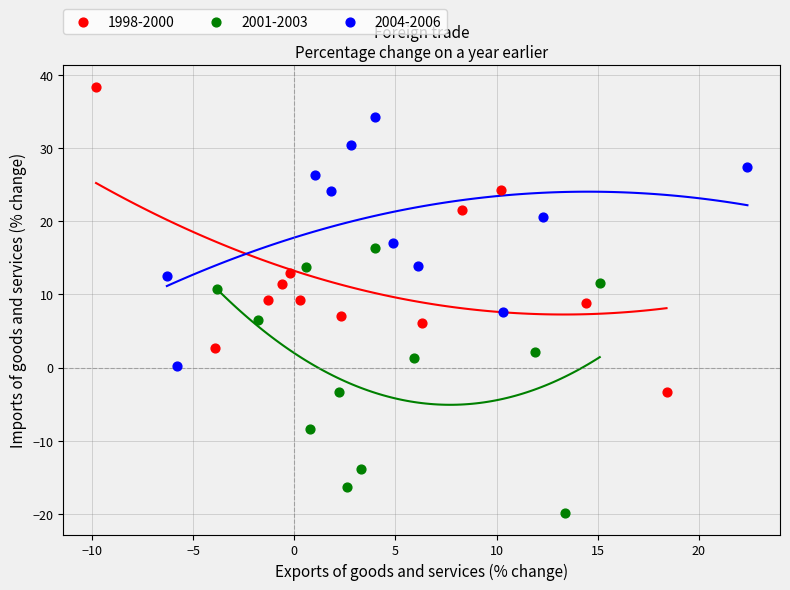

Which series has the largest Y range (max minus min)?

1998-2000